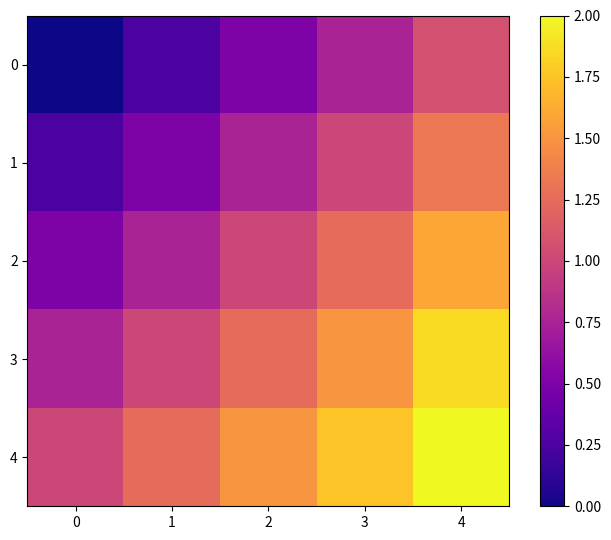

Between 1 and 3, which is larger?

3